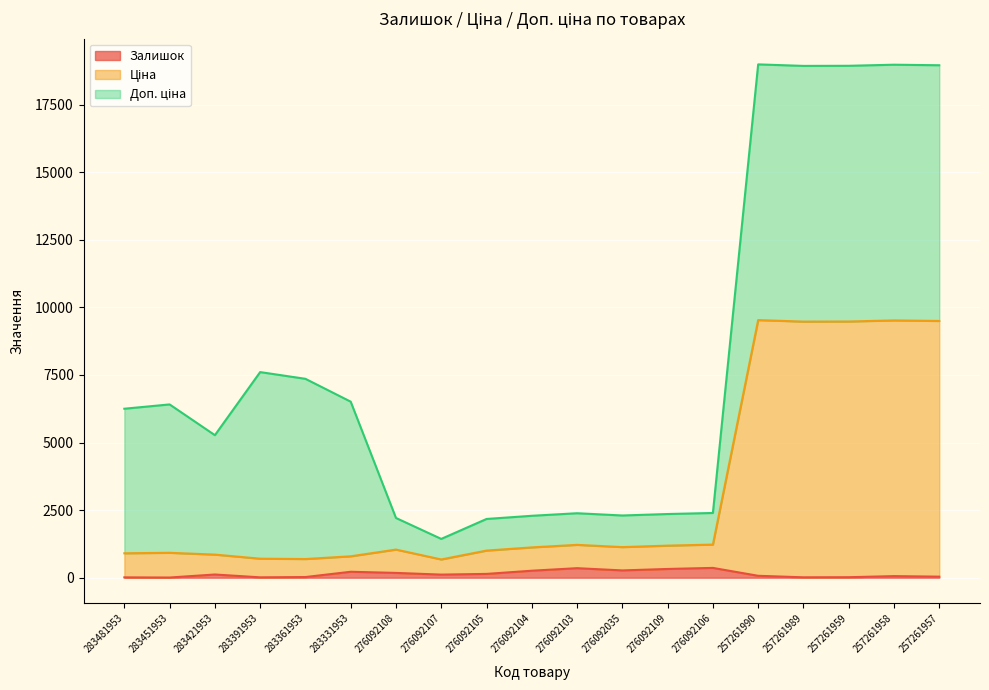

What is the difference between the Залишок values at 276092109 and 257261957?

285.0